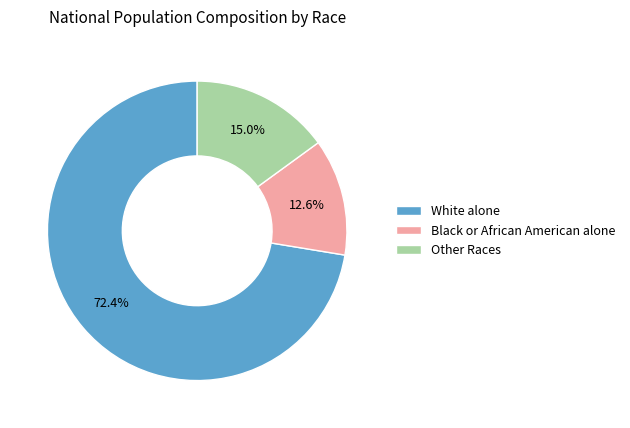

Which category has the smallest portion of the pie?

Black or African American alone